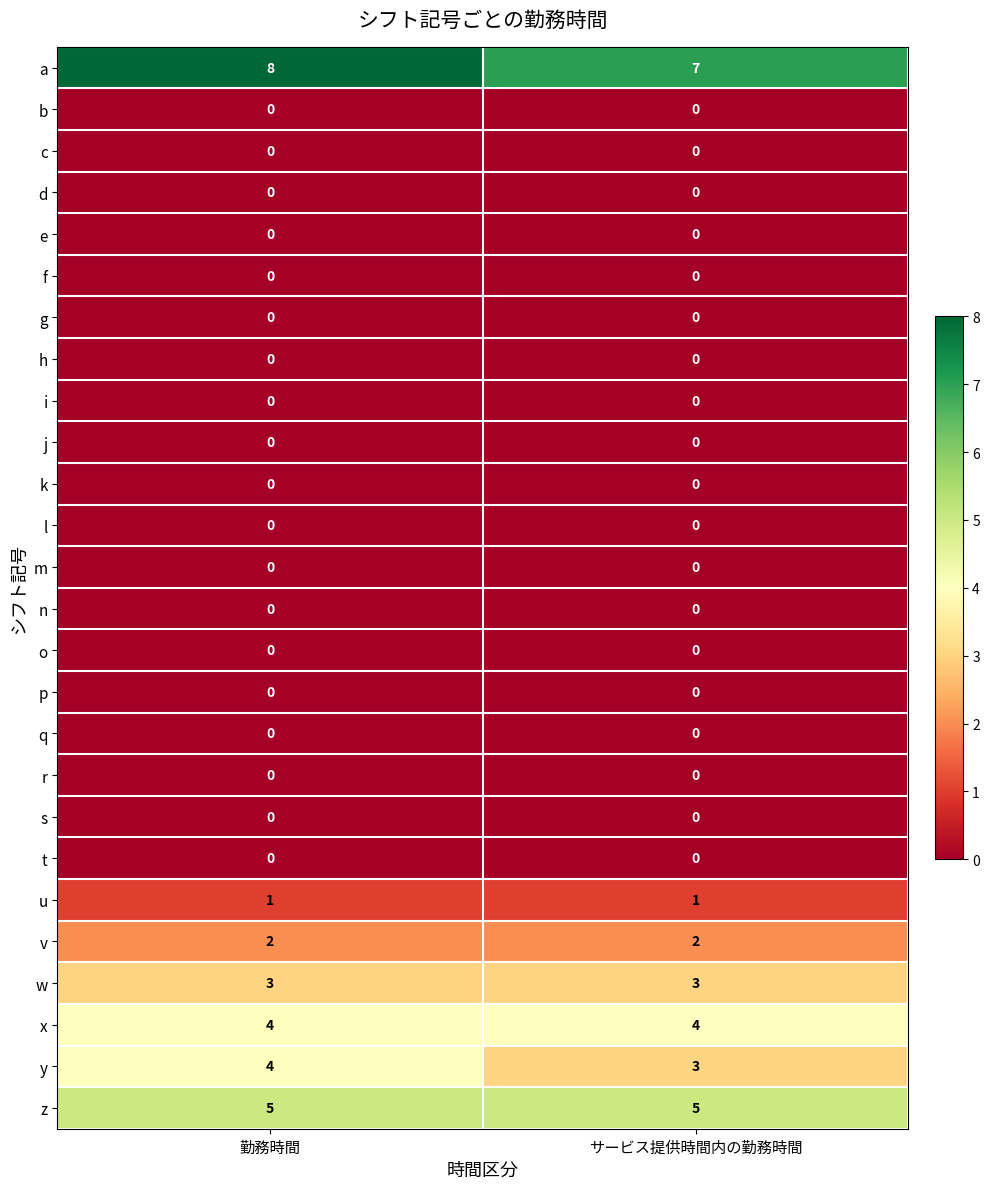

What is the greatest value displayed?

8